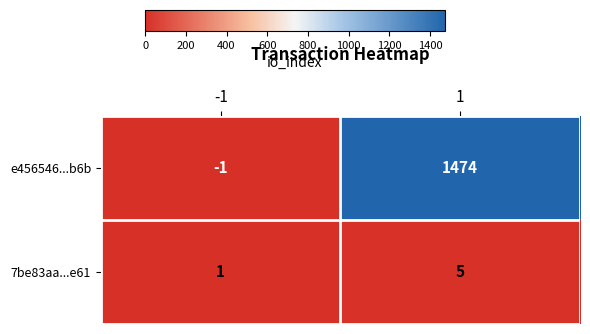

Which series has the largest total across all categories?

e456546...b6b